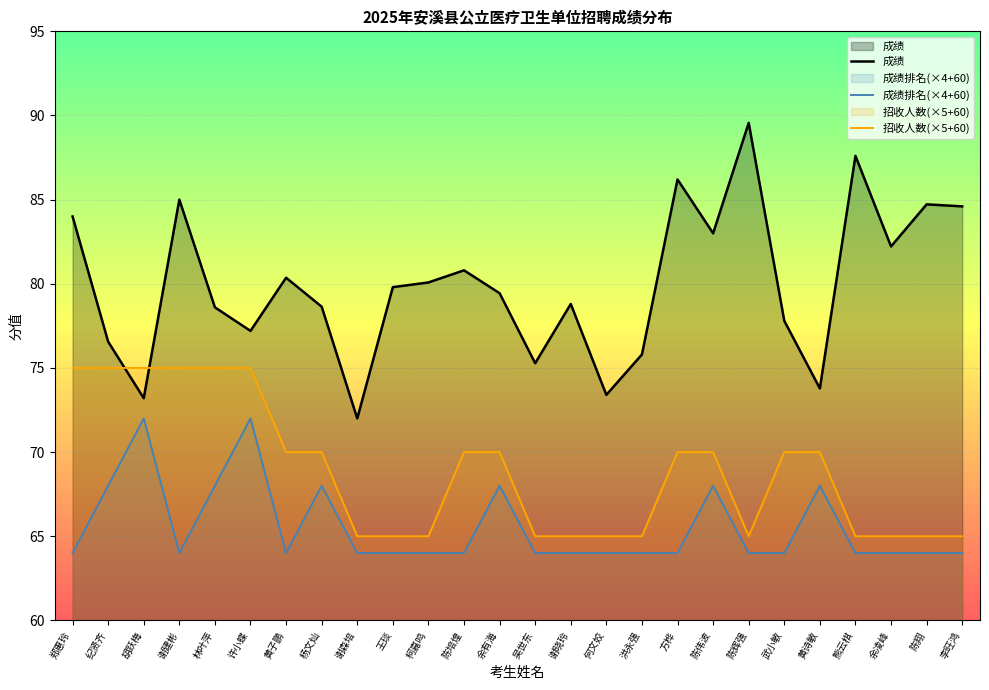

At how many categories does at least one series exceed 65?

26